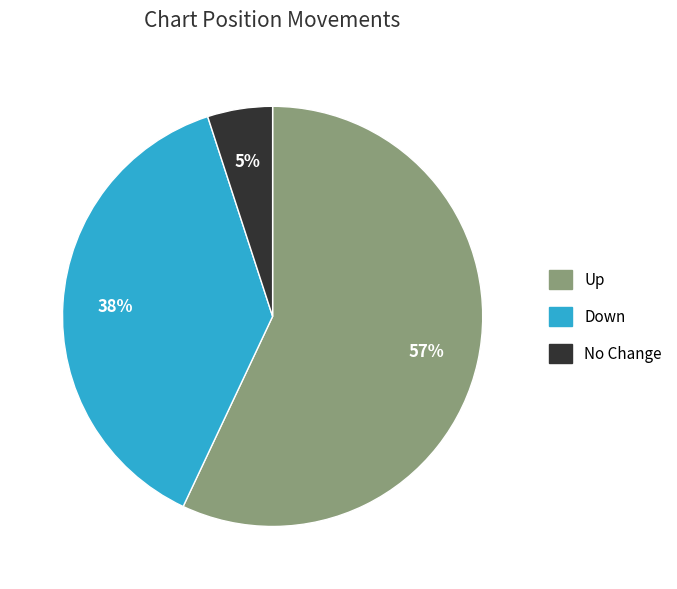

Is there any slice that represents more than half of the pie?

Yes